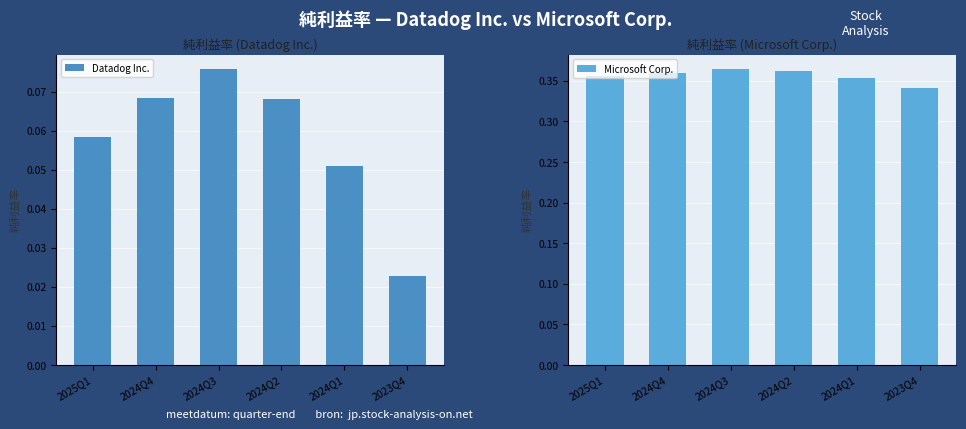

What is the label of the 5th bar from the right?

2024Q4